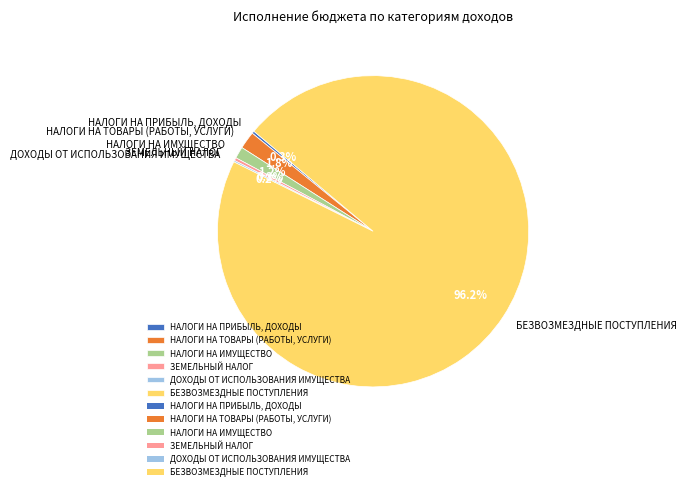

True or false: БЕЗВОЗМЕЗДНЫЕ ПОСТУПЛЕНИЯ accounts for 96% of the total.

True